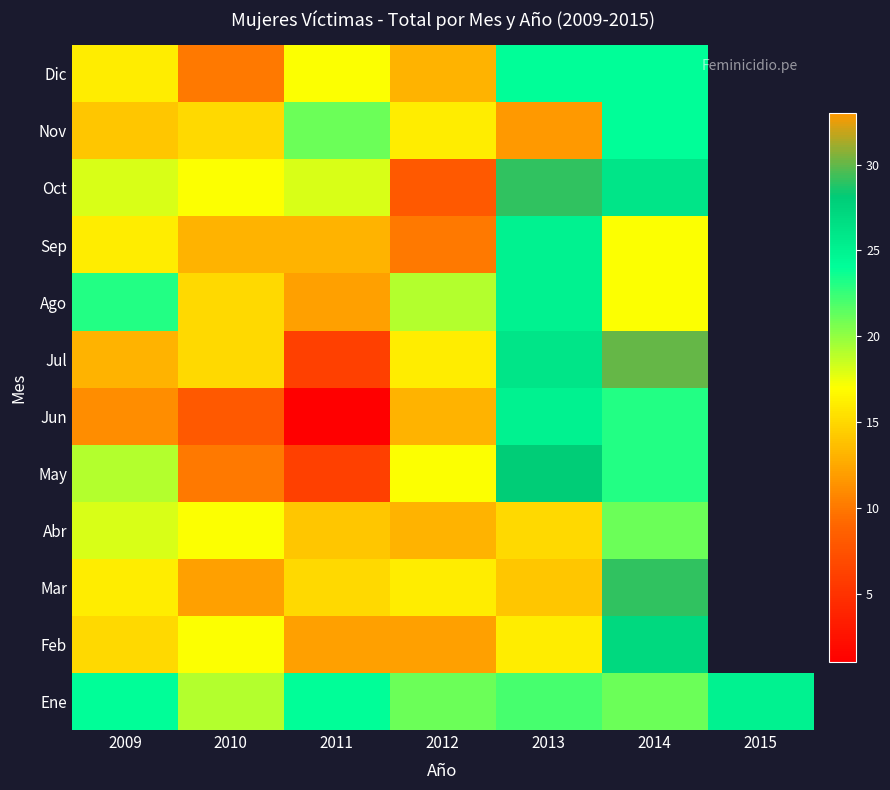

At how many categories does at least one series exceed 30?

1